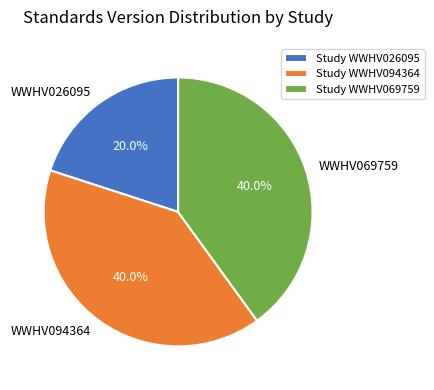

What is the ratio of the value at WWHV069759 to the value at WWHV026095?

2.0